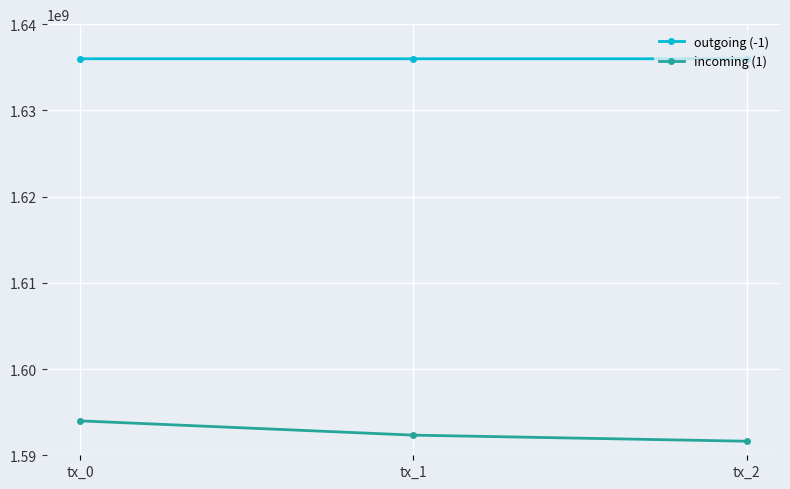

List the series in order of their peak value, lowest first.

incoming (1), outgoing (-1)